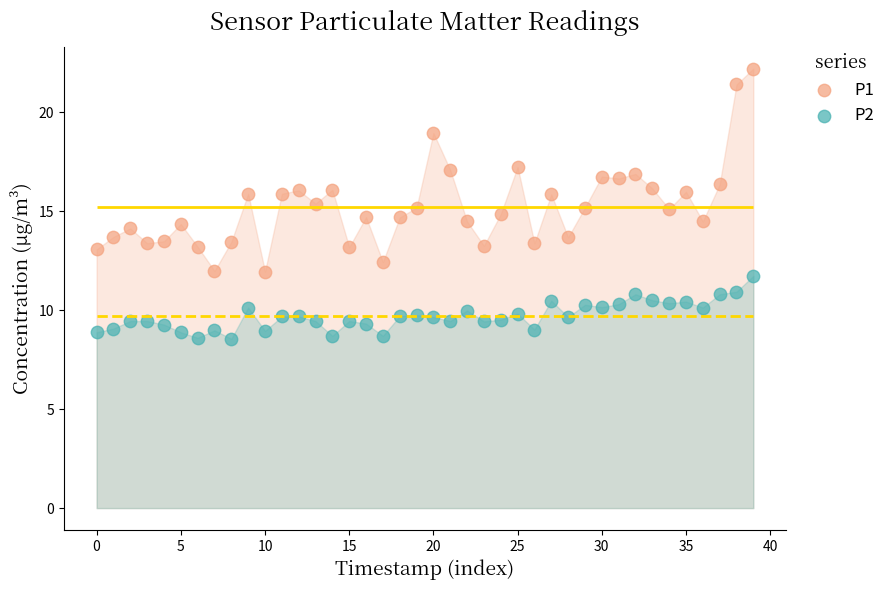

At which category is the sum across all series the highest?

39